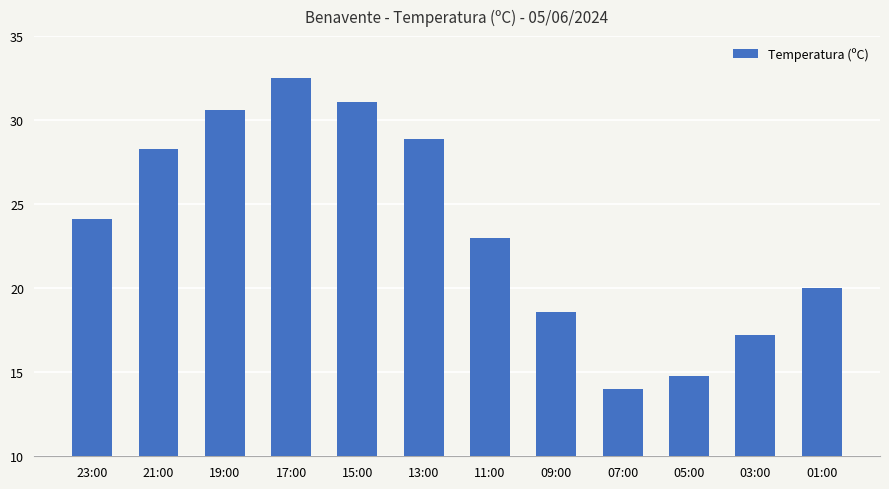

Reading right to left, transcribe all the data shown in this chart.

01:00=20.0	03:00=17.2	05:00=14.8	07:00=14.0	09:00=18.6	11:00=23.0	13:00=28.9	15:00=31.1	17:00=32.5	19:00=30.6	21:00=28.3	23:00=24.1